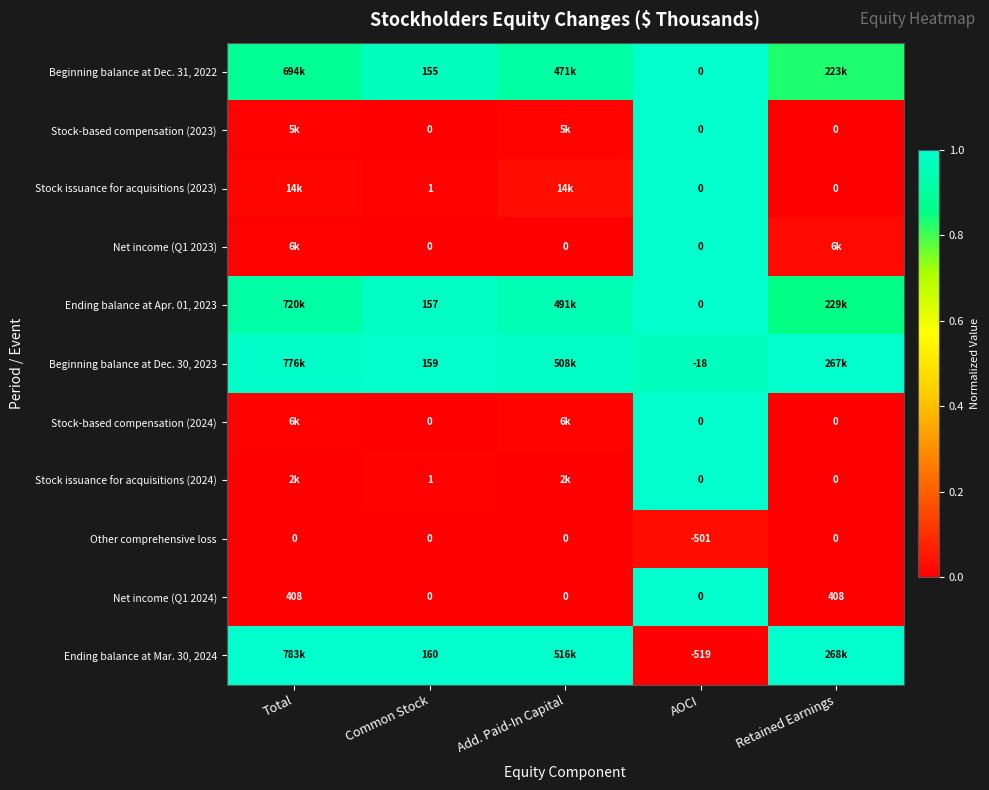

How many data points in Other comprehensive loss are less than 0?

1